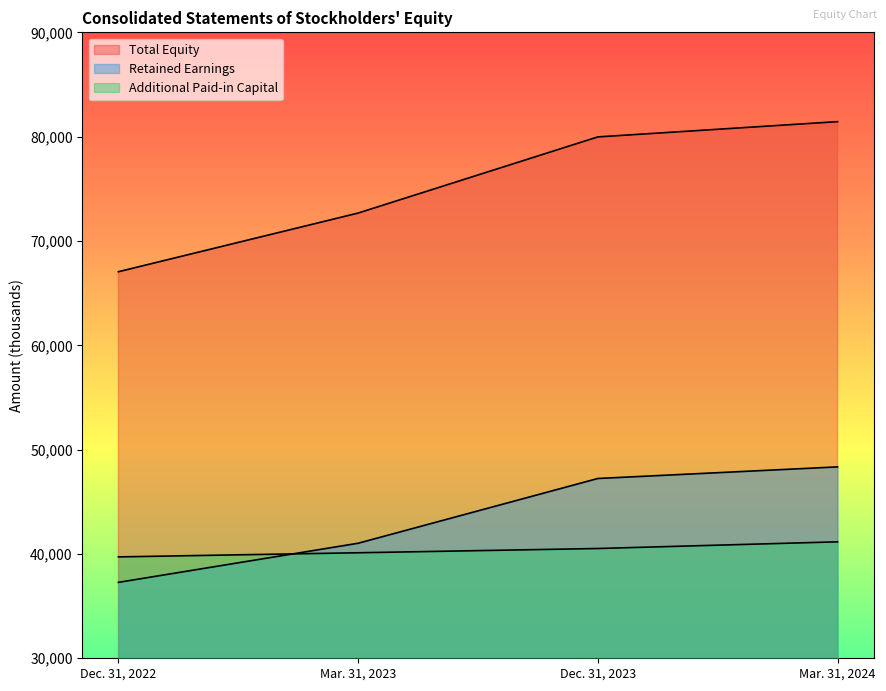

At which category is the sum across all series the highest?

Mar. 31, 2024